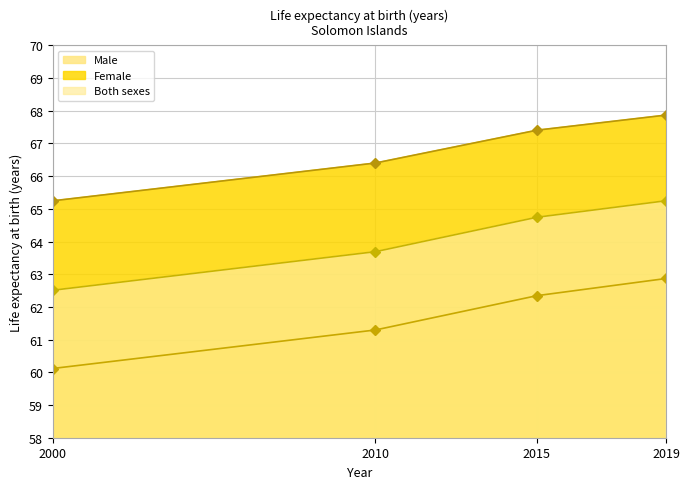

What is the minimum value for Male?

60.1